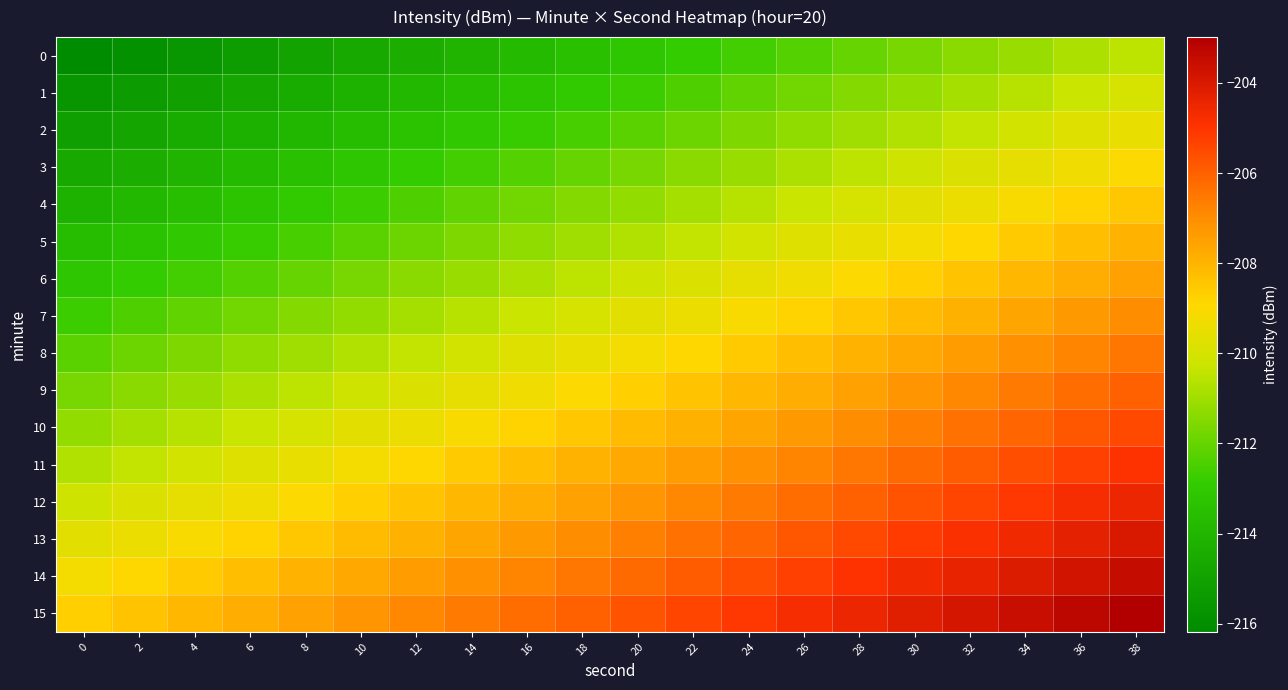

Which series has the largest total across all categories?

15